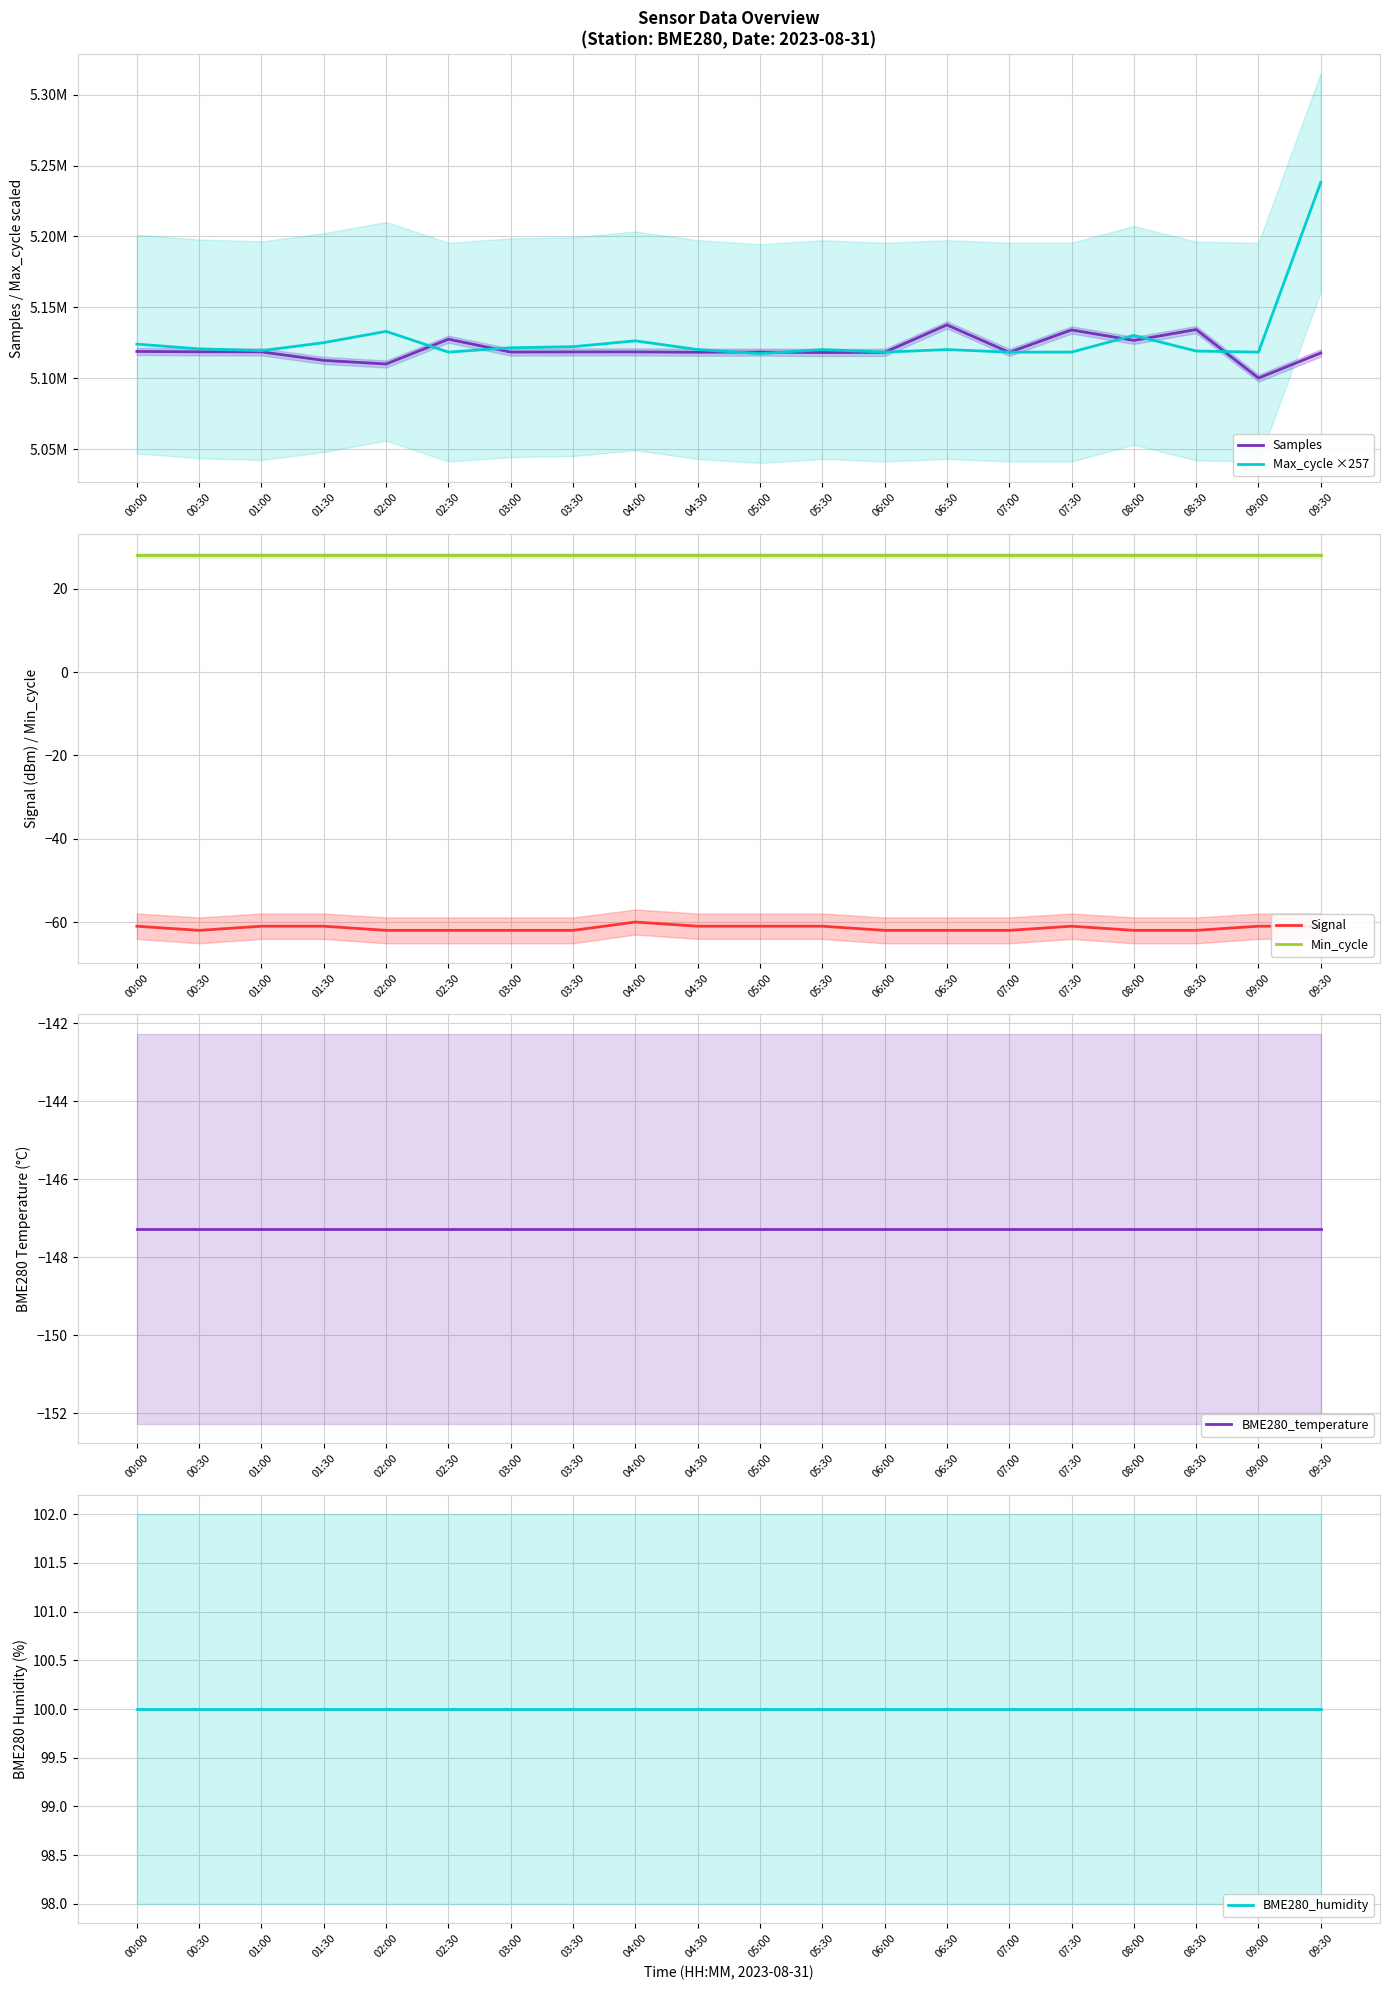

How many lines are shown in the chart?

6